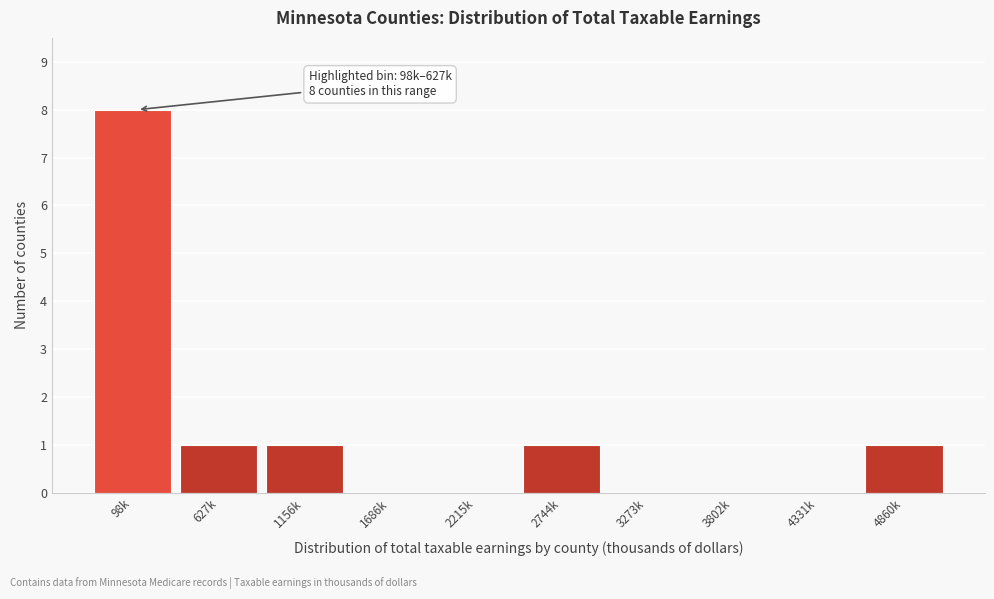

Reading left to right, extract all data points from this chart.

98k=8	627k=1	1156k=1	1686k=0	2215k=0	2744k=1	3273k=0	3802k=0	4331k=0	4860k=1